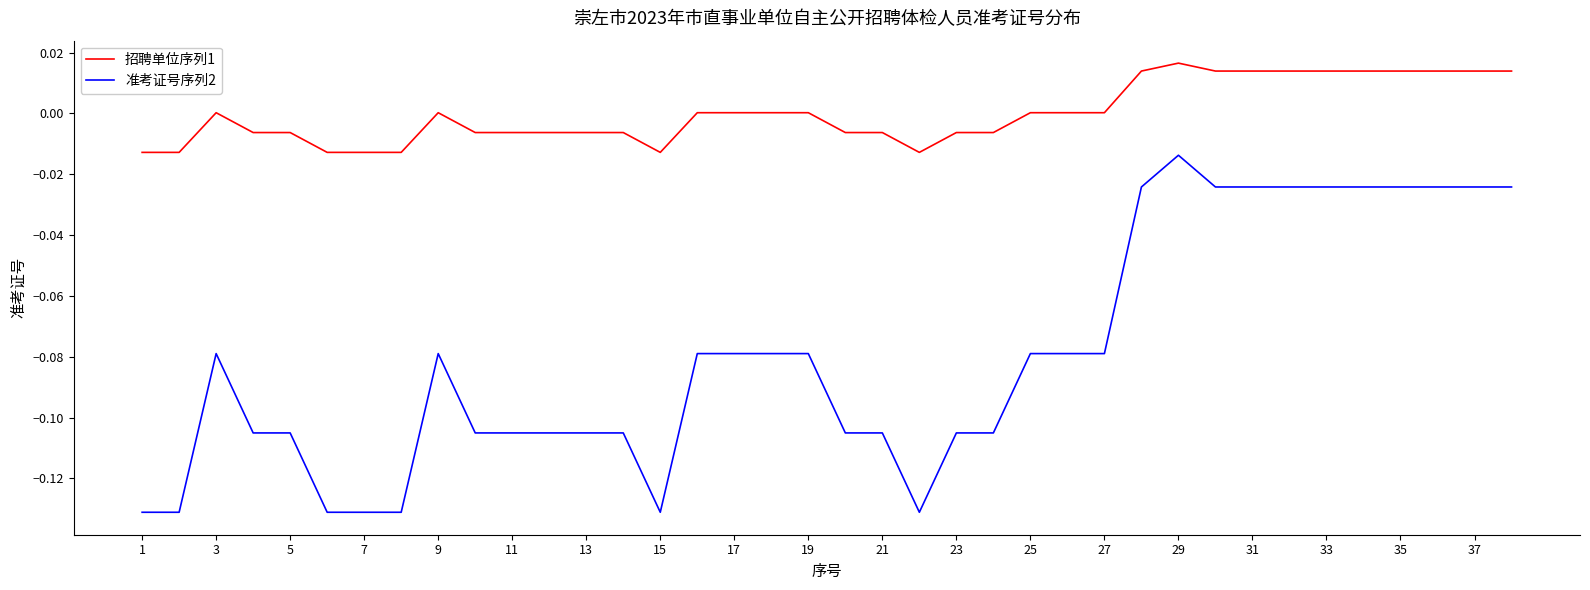

Which series has the widest spread of values?

准考证号序列2